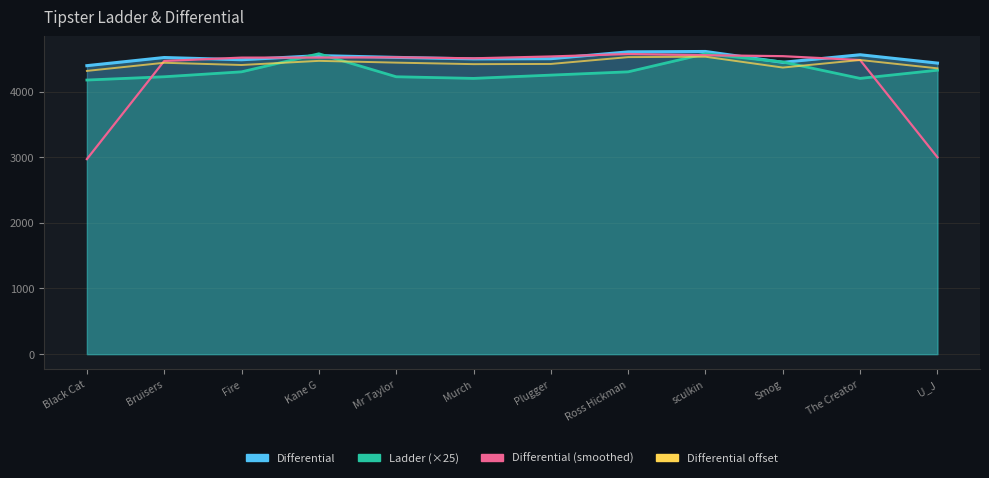

What is the label of the 4th point from the right?

sculkin